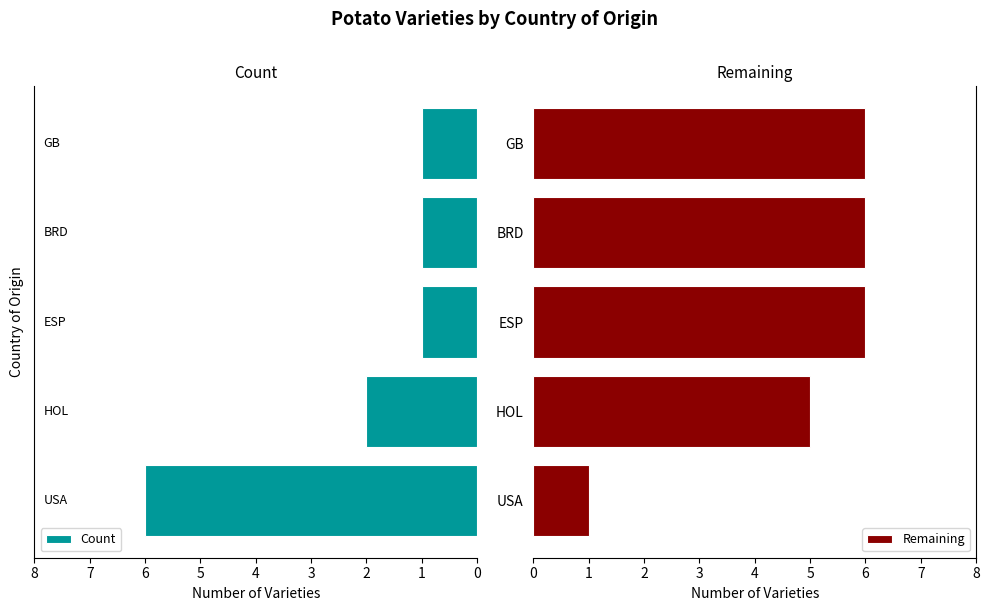

Rank the series by their average value, from lowest to highest.

Count, Remaining